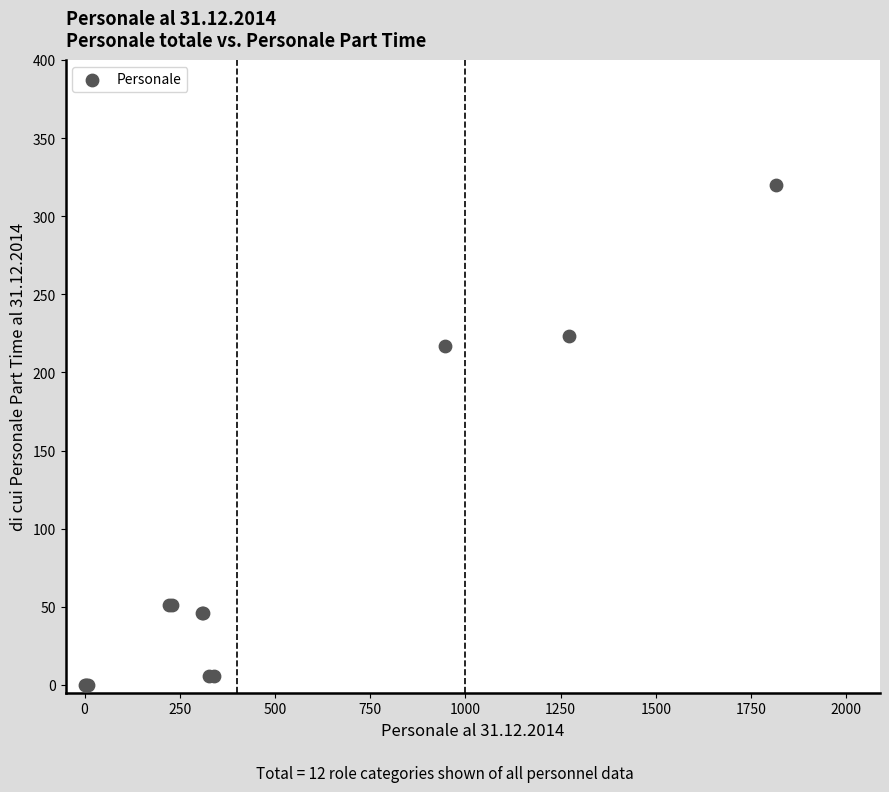

What Y value in the scatter plot is closest to 160?

217